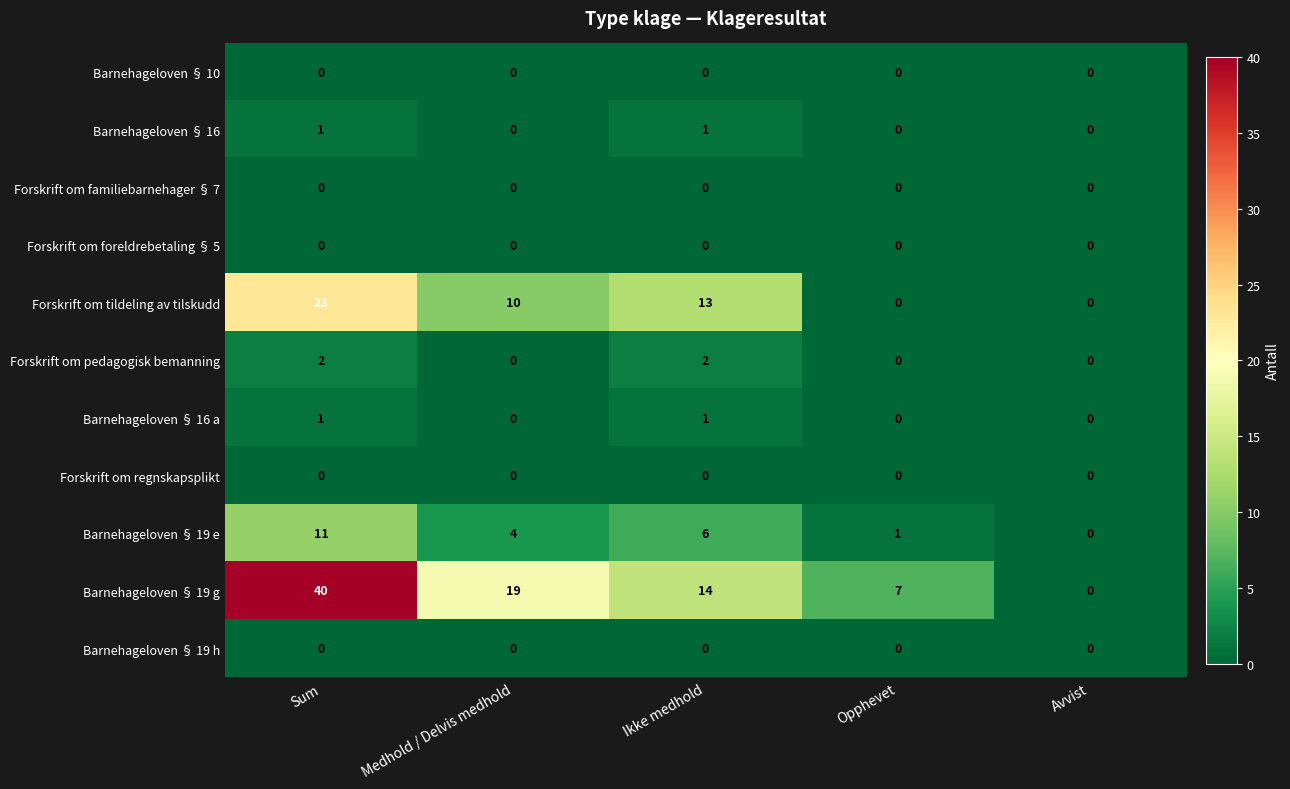

What is the total value across all series at Ikke medhold?

37